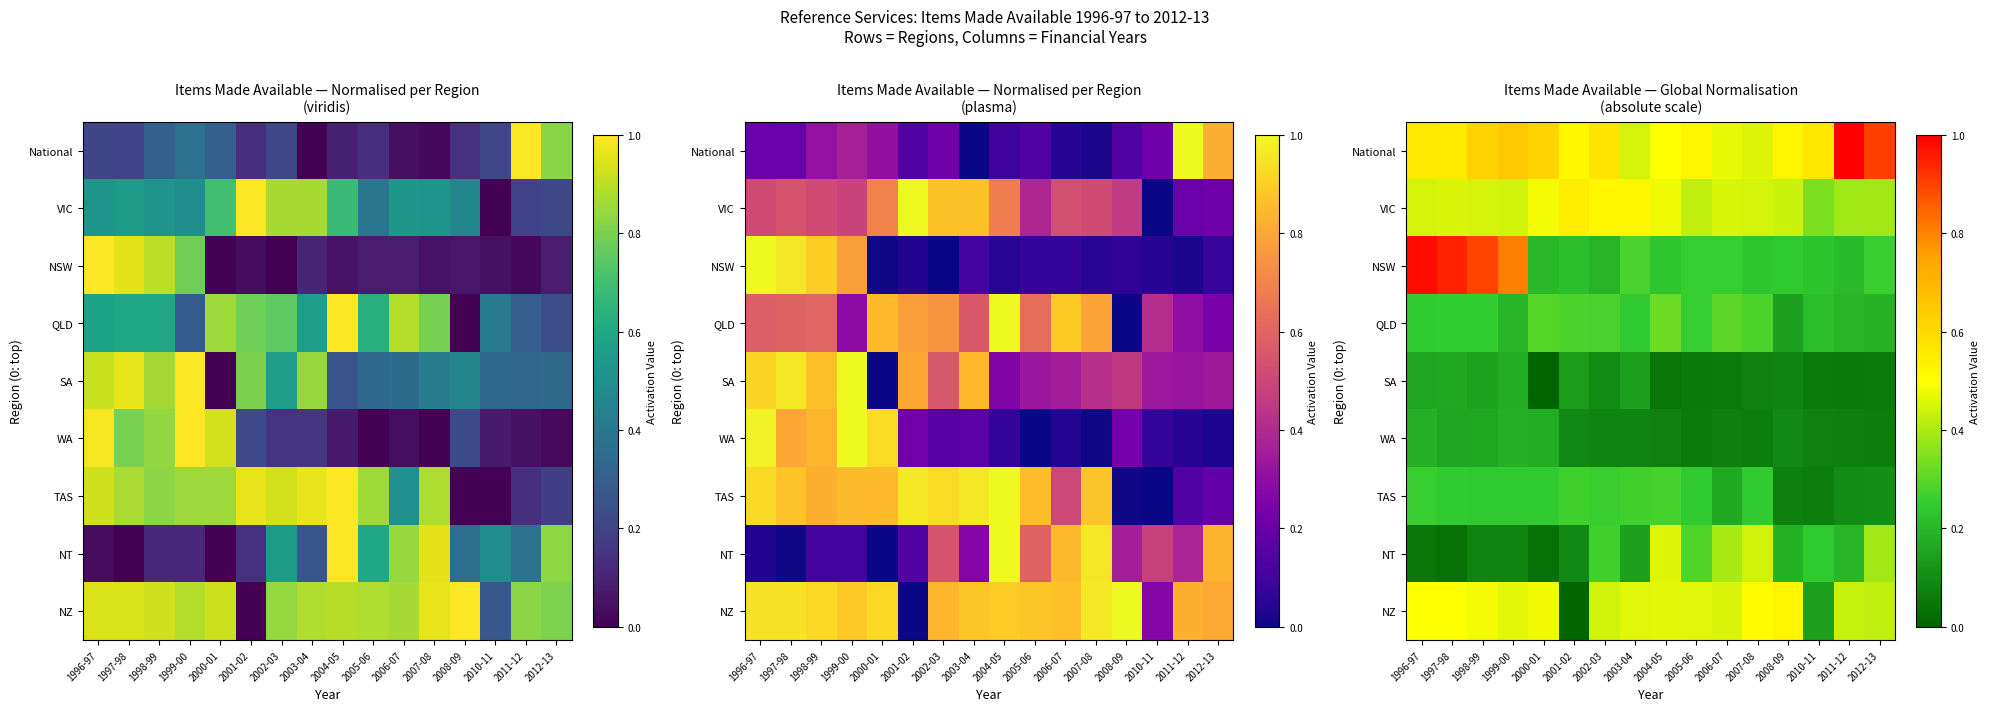

What value does the WA series have at 2004-05?

0.1